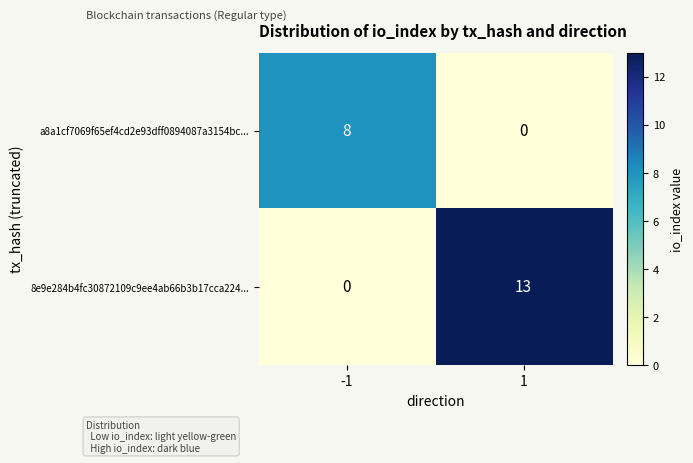

The value of a8a1cf7069f65ef4cd2e93dff0894087a3154bc... at 1 is 5. True or false?

False